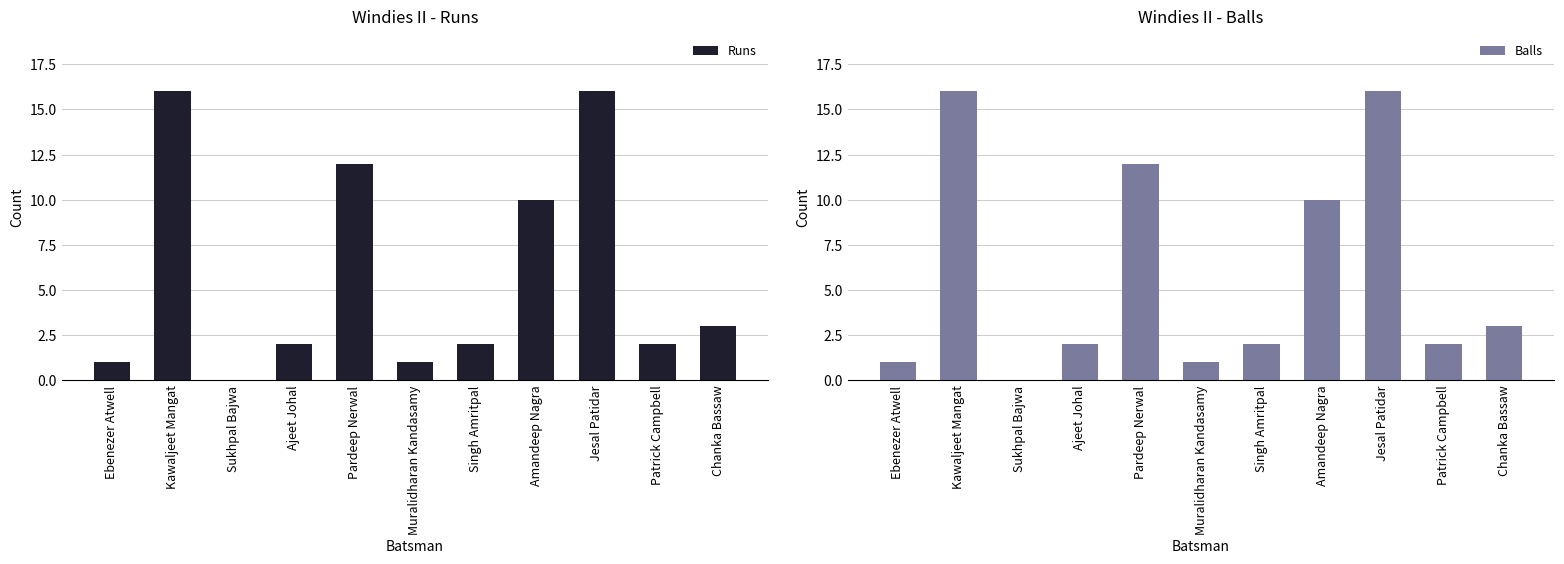

What is the value of the Balls bar at the 4th from the left?

2